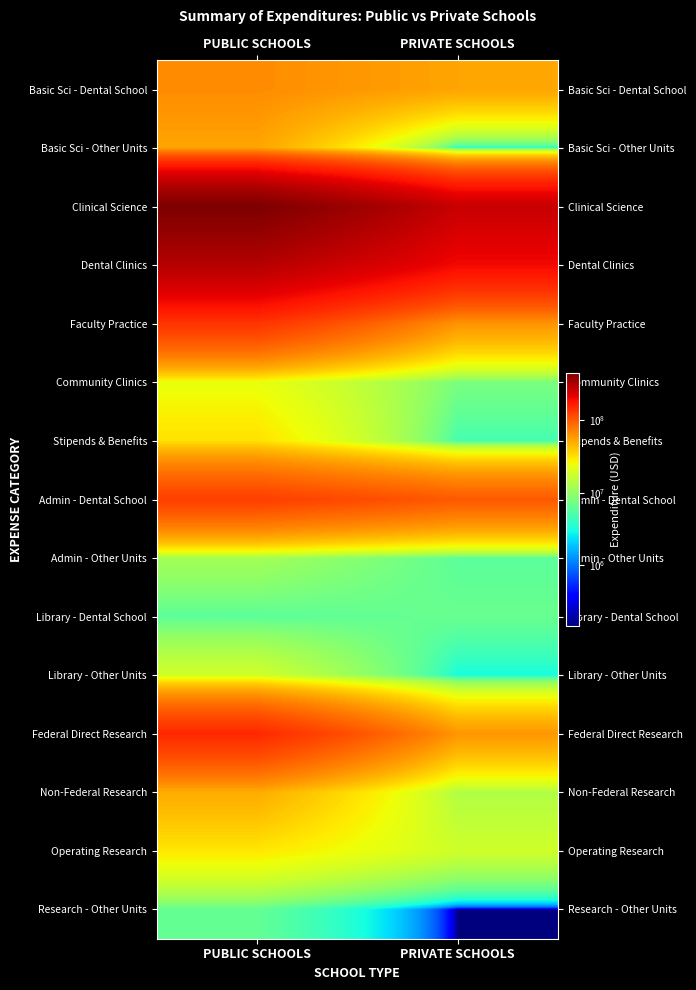

Rank the series by their maximum value, from lowest to highest.

Research - Other Units, Library - Dental School, Admin - Other Units, Library - Other Units, Community Clinics, Operating Research, Stipends & Benefits, Non-Federal Research, Basic Sci - Other Units, Basic Sci - Dental School, Admin - Dental School, Faculty Practice, Federal Direct Research, Dental Clinics, Clinical Science